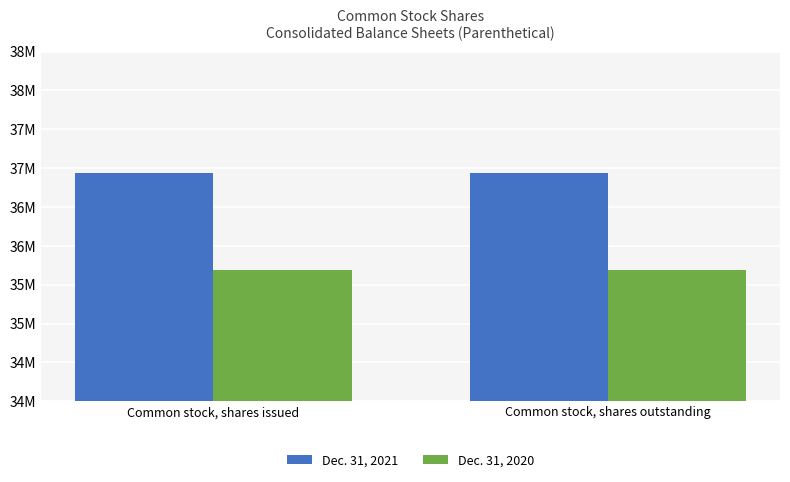

At which label does Dec. 31, 2020 reach its peak?

Common stock, shares issued